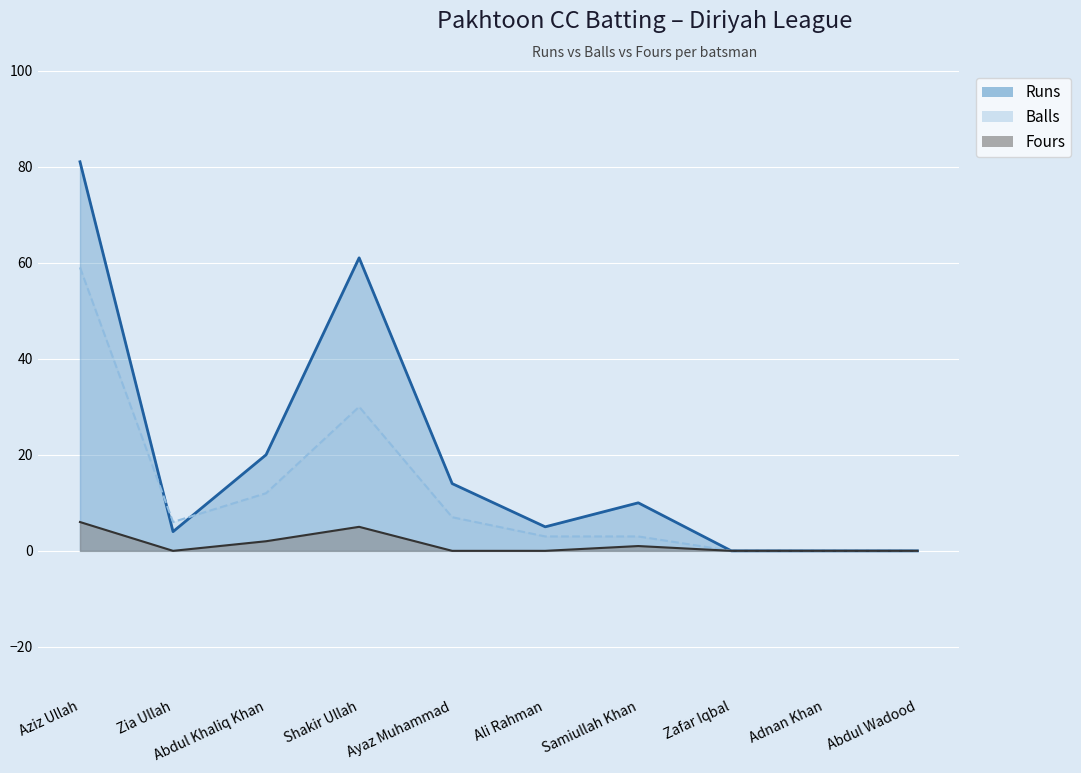

At which category does Fours reach its first local peak?

Shakir Ullah